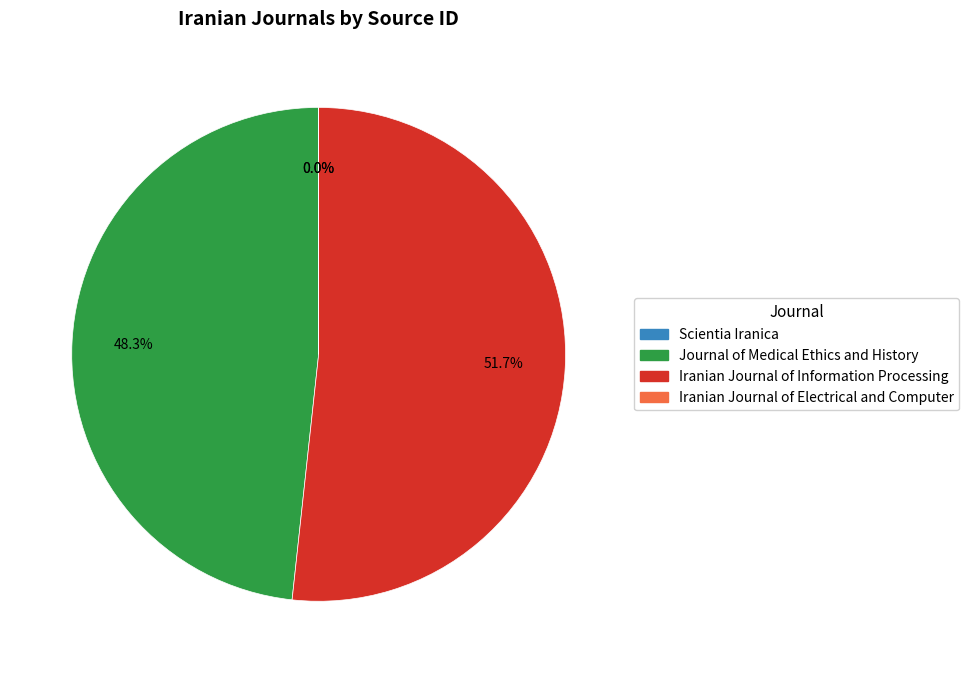

Which slice is the largest?

Iranian Journal of Information Processing